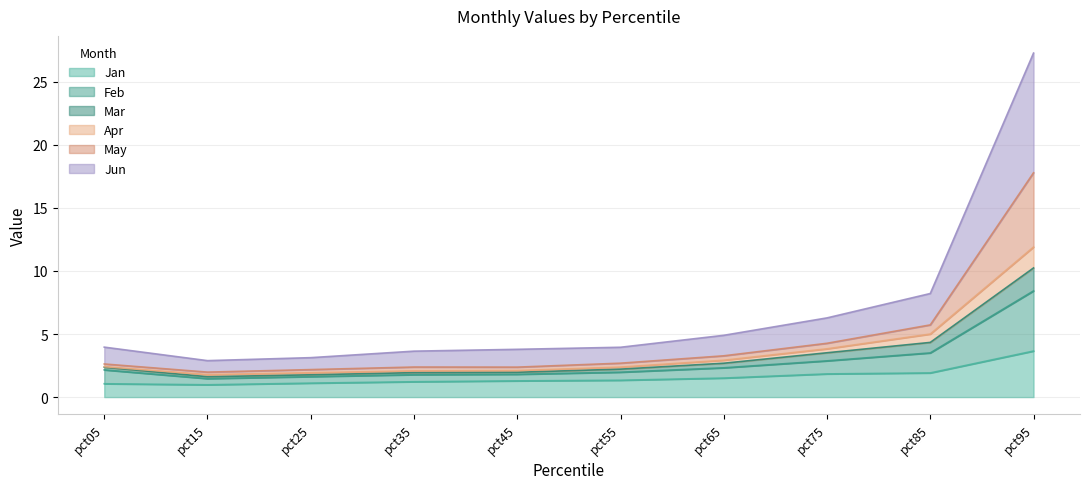

Which series changed the most between pct15 and pct25?

May